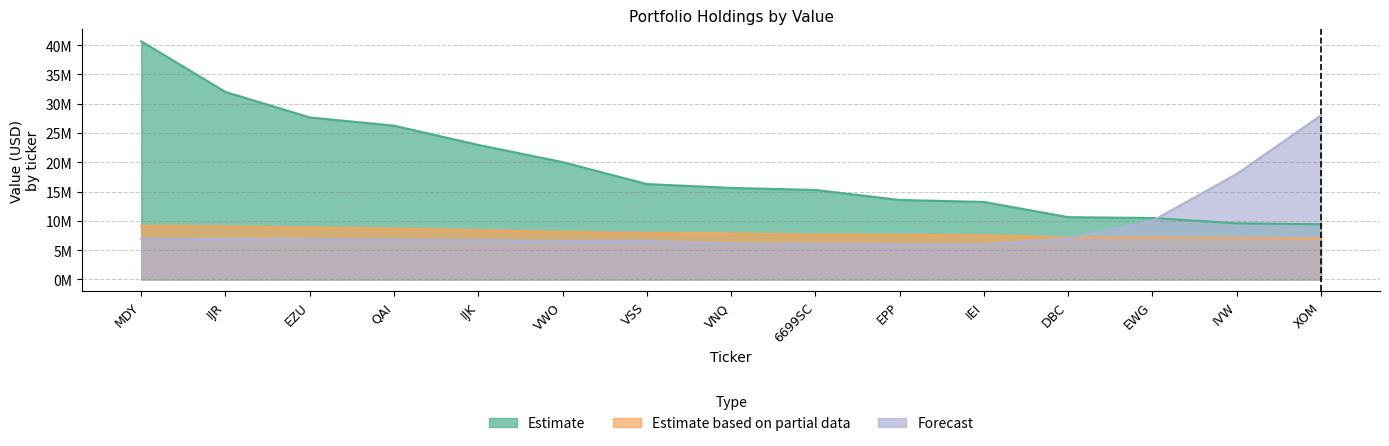

Reading left to right, extract all data points from this chart.

Estimate: MDY=40649000	IJR=32003000	EZU=27655000	QAI=26246000	IJK=22962000	VWO=20026000	VSS=16282000	VNQ=15621000	6699SC=15276000	EPP=13563000	IEI=13227000	DBC=10629000	EWG=10485000	IVW=9576000	XOM=9419000
Estimate based on partial data: MDY=9121000	IJR=9047000	EZU=8856000	QAI=8699000	IJK=8390000	VWO=8109000	VSS=7931000	VNQ=7846000	6699SC=7643000	EPP=7613000	IEI=7520000	DBC=7155000	EWG=7144000	IVW=7071000	XOM=6976000
Forecast: MDY=6926000	IJR=6899000	EZU=6858000	QAI=6812000	IJK=6727000	VWO=6576000	VSS=6568000	VNQ=6121000	6699SC=6009000	EPP=5954000	IEI=5954000	DBC=7000000	EWG=10000000	IVW=18000000	XOM=28000000